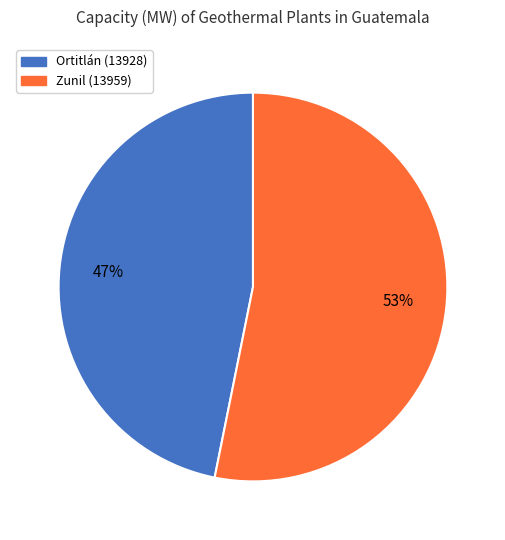

Which has a higher value, Zunil (13959) or Ortitlán (13928)?

Zunil (13959)